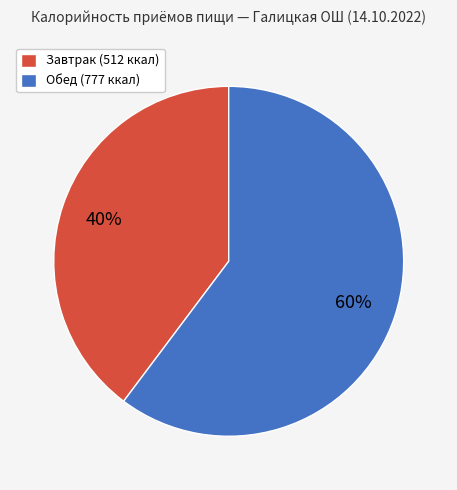

To the nearest percent, what is the combined percentage of Обед and Завтрак?

100%